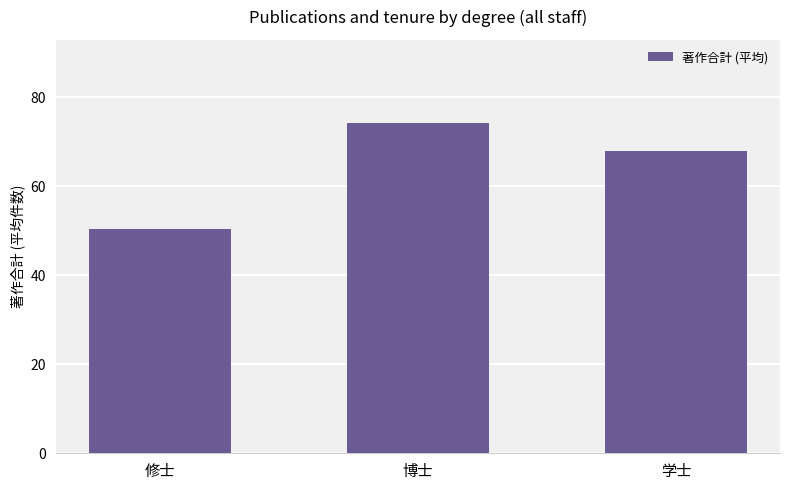

What is the label of the 1st bar from the right?

学士